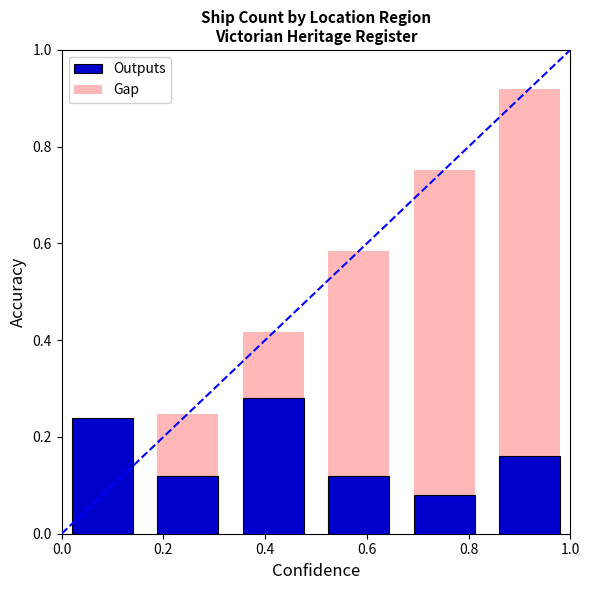

What is the sum of all Outputs values?

1.0